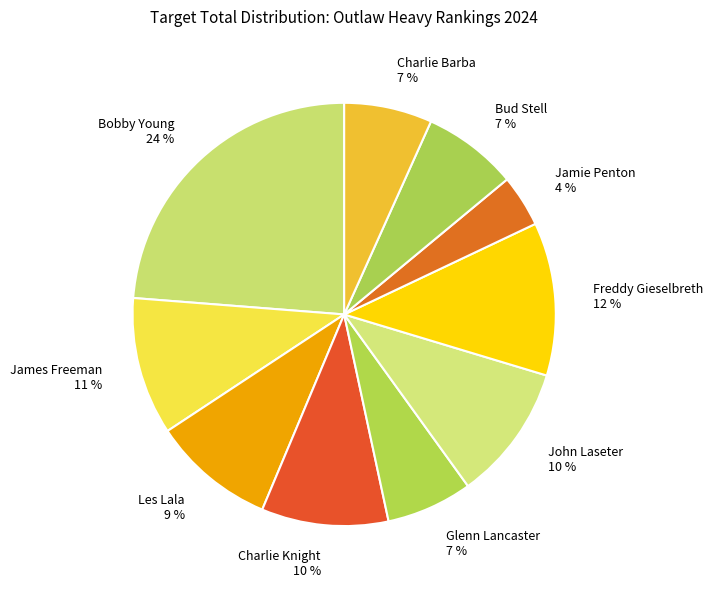

Is Jamie Penton the majority of the pie?

No